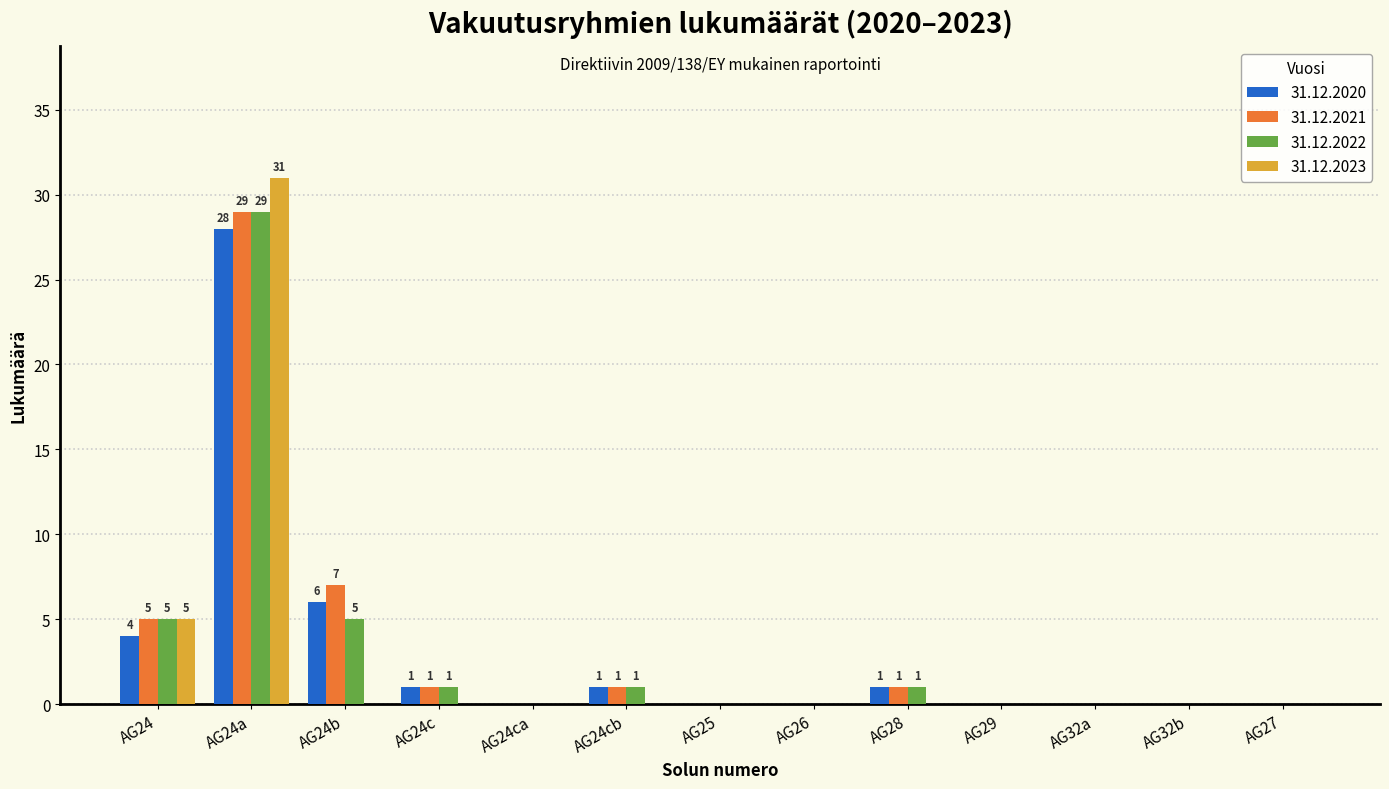

What is the maximum value shown in the chart?

31